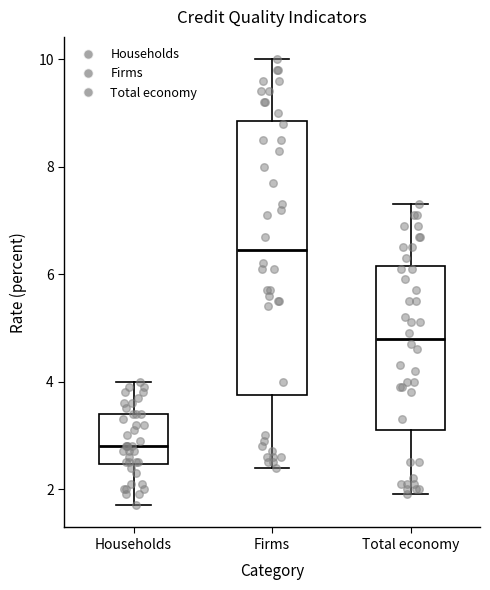

Which box has the highest median line?

Firms